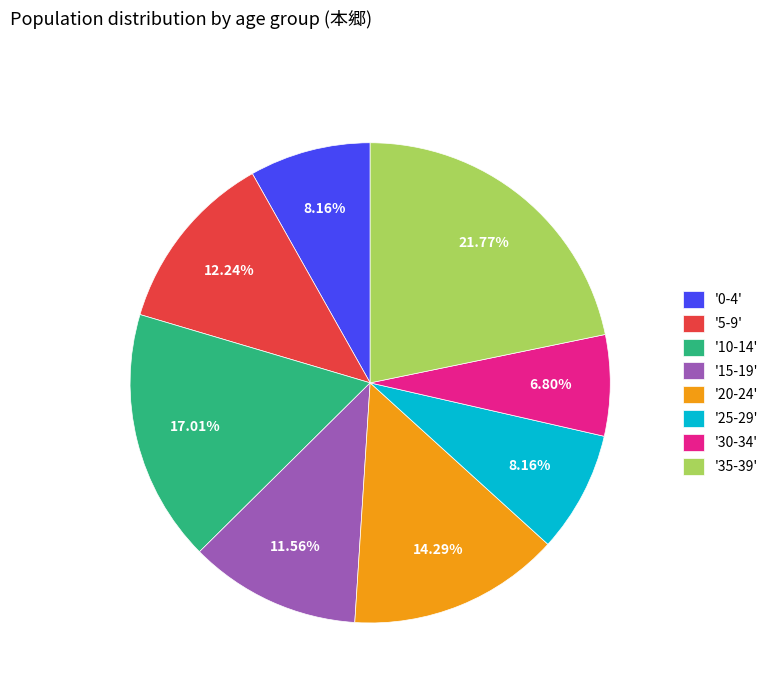

Is '25-29' the majority of the pie?

No